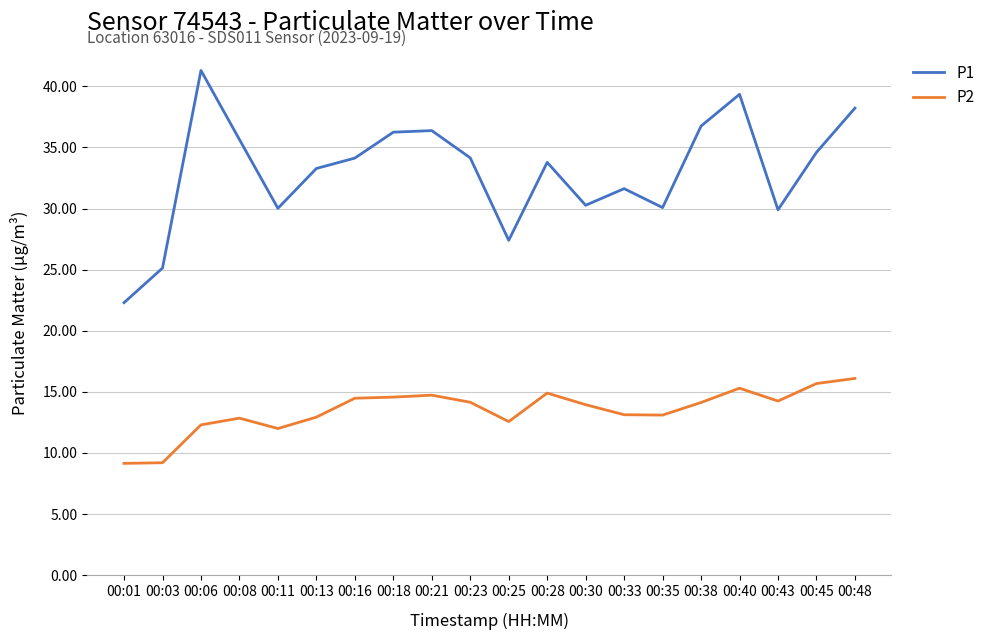

What is the smallest value displayed?

9.2